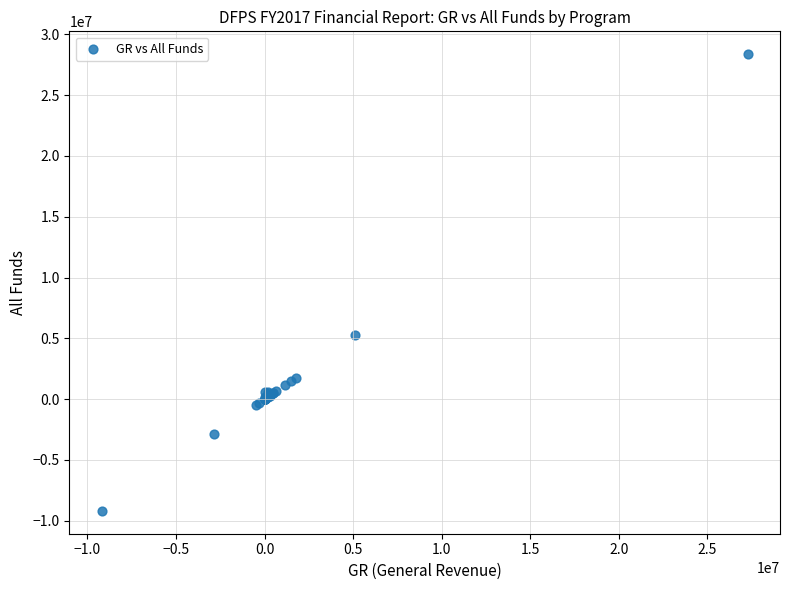

What Y value in the scatter plot is closest to 9590914?

5273430